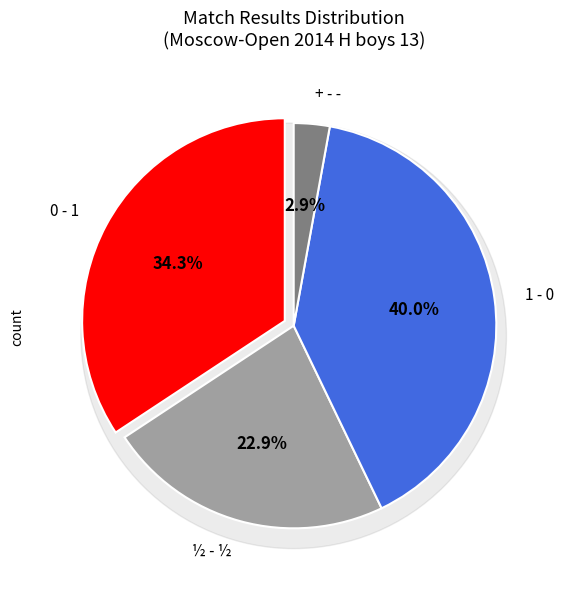

Is it true that 1 - 0 is 62% of the pie?

False